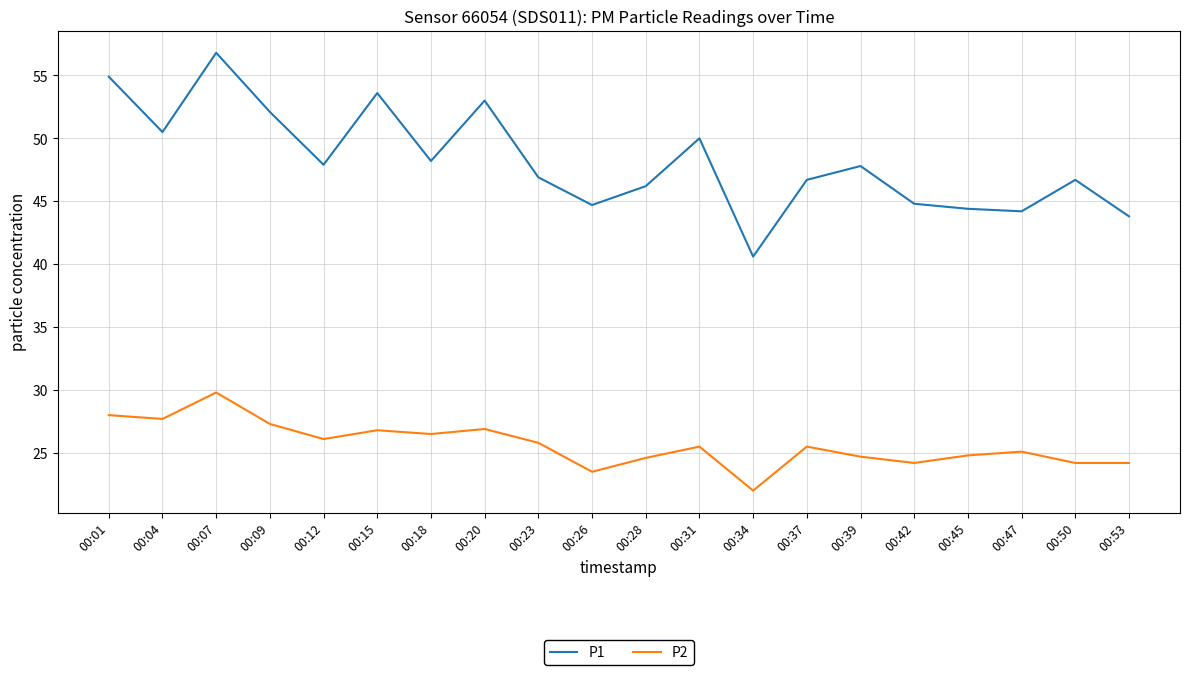

At which category is the sum across all series the highest?

00:07